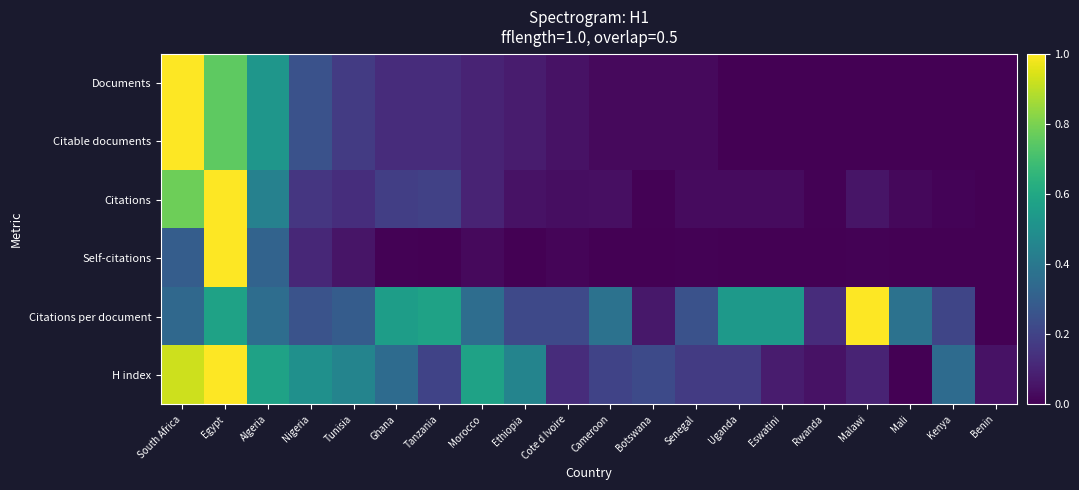

At how many categories does at least one series exceed 0?

20